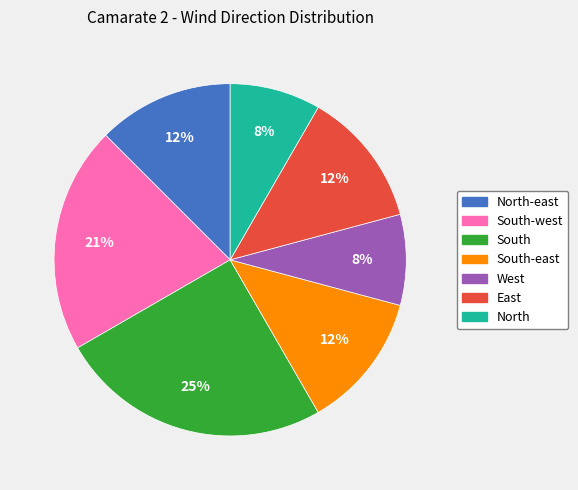

To the nearest percent, what is the average slice percentage?

14%